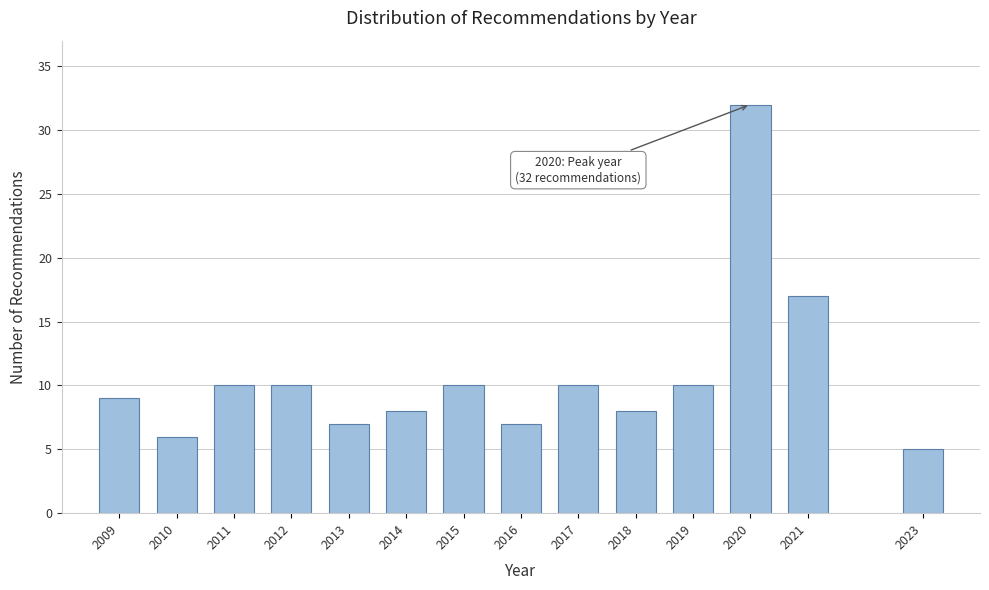

Reading right to left, transcribe all the data shown in this chart.

5	17	32	10	8	10	7	10	8	7	10	10	6	9